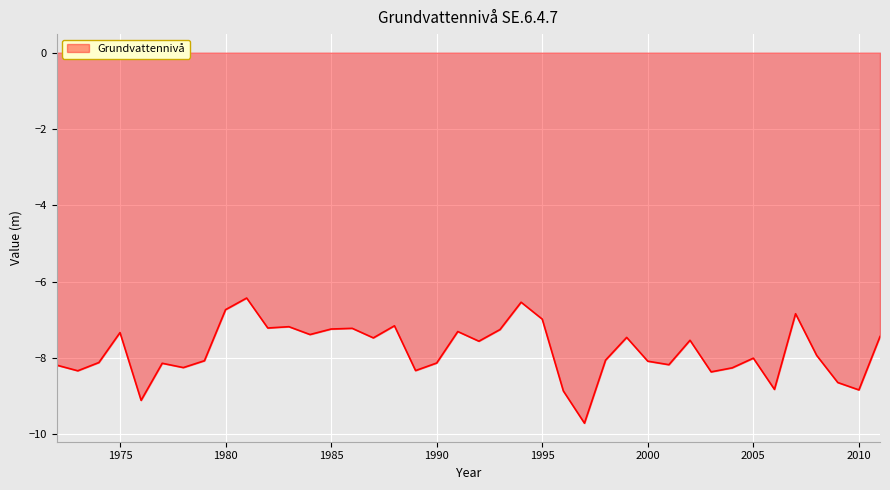

How many lines are shown in the chart?

1